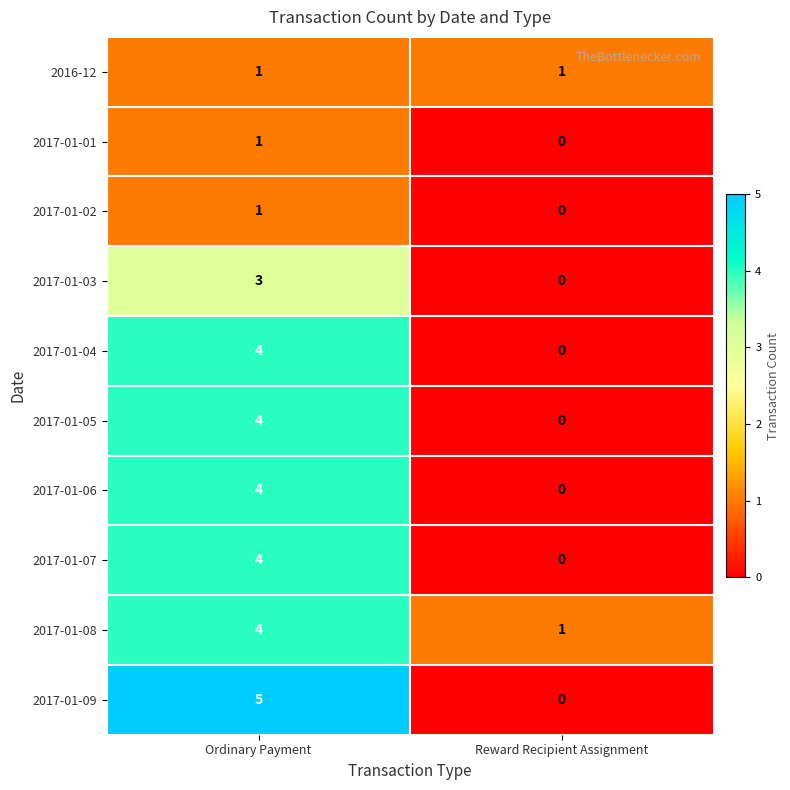

What is the sum of all 2017-01-03 values?

3